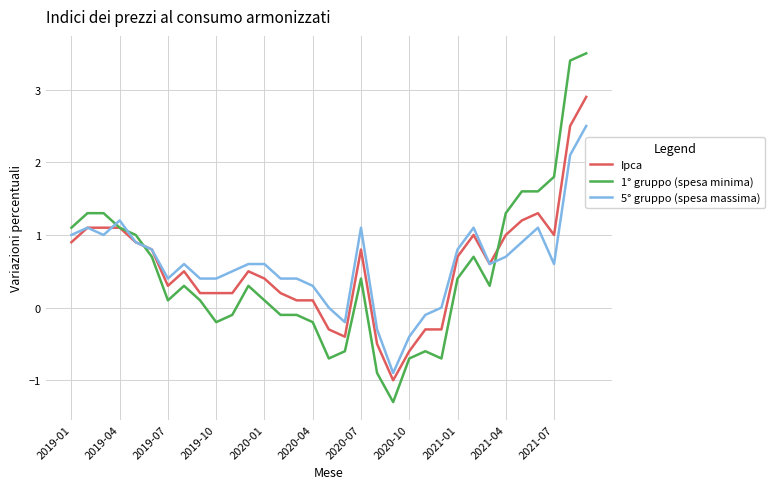

What is the lowest value of the 1° gruppo (spesa minima) series?

-1.3